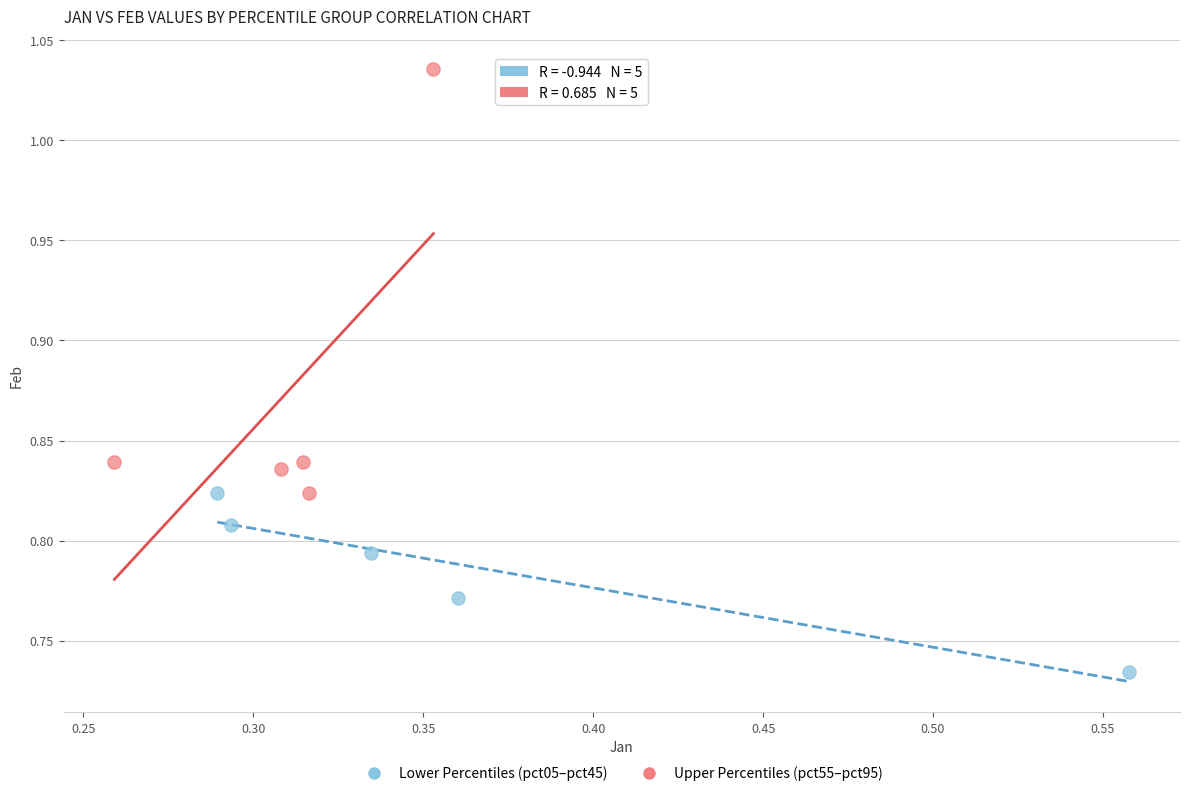

Which series reaches the minimum Y coordinate?

Lower Percentiles (pct05–pct45)